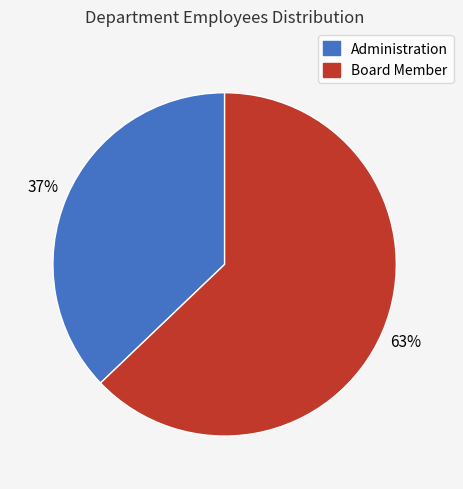

Count the number of slices in the pie.

2